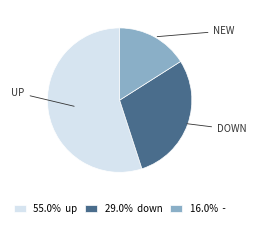

Approximately how many times larger is the value at 29.0% down compared to 55.0% up?

0.5